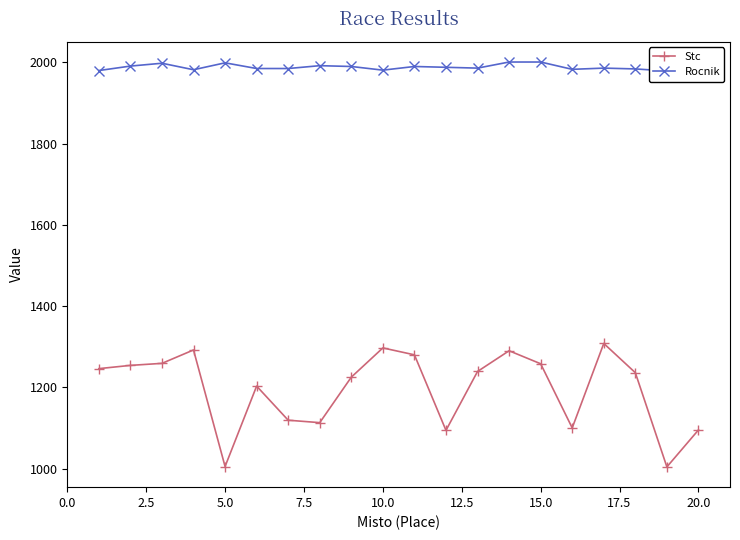

How many interior local valleys does the Rocnik series have?

5